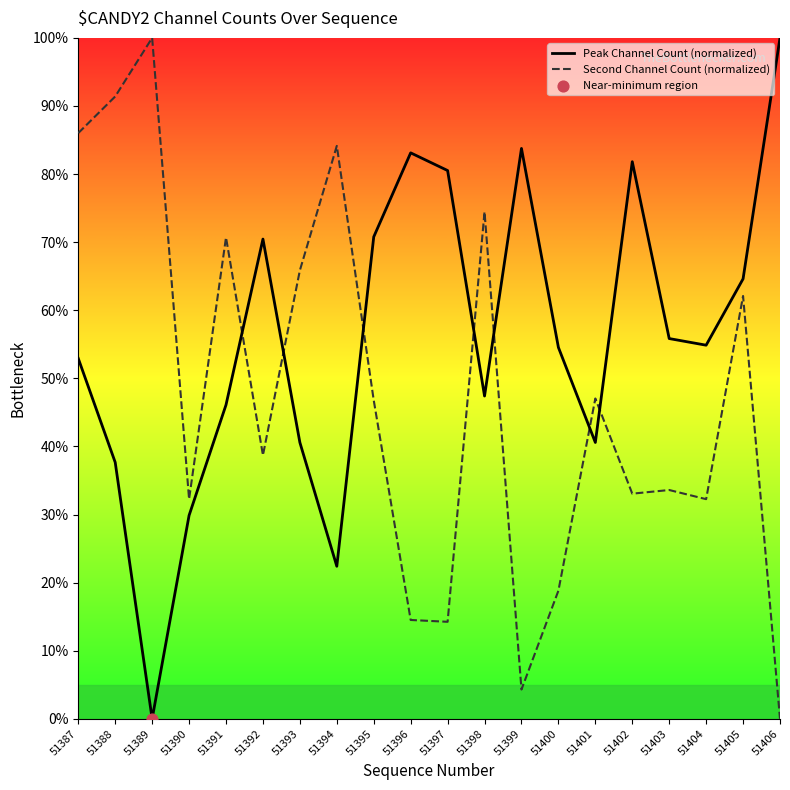

Is the value of Second Channel Count (normalized) at 51395 greater than the value of Peak Channel Count (normalized) at 51387?

No